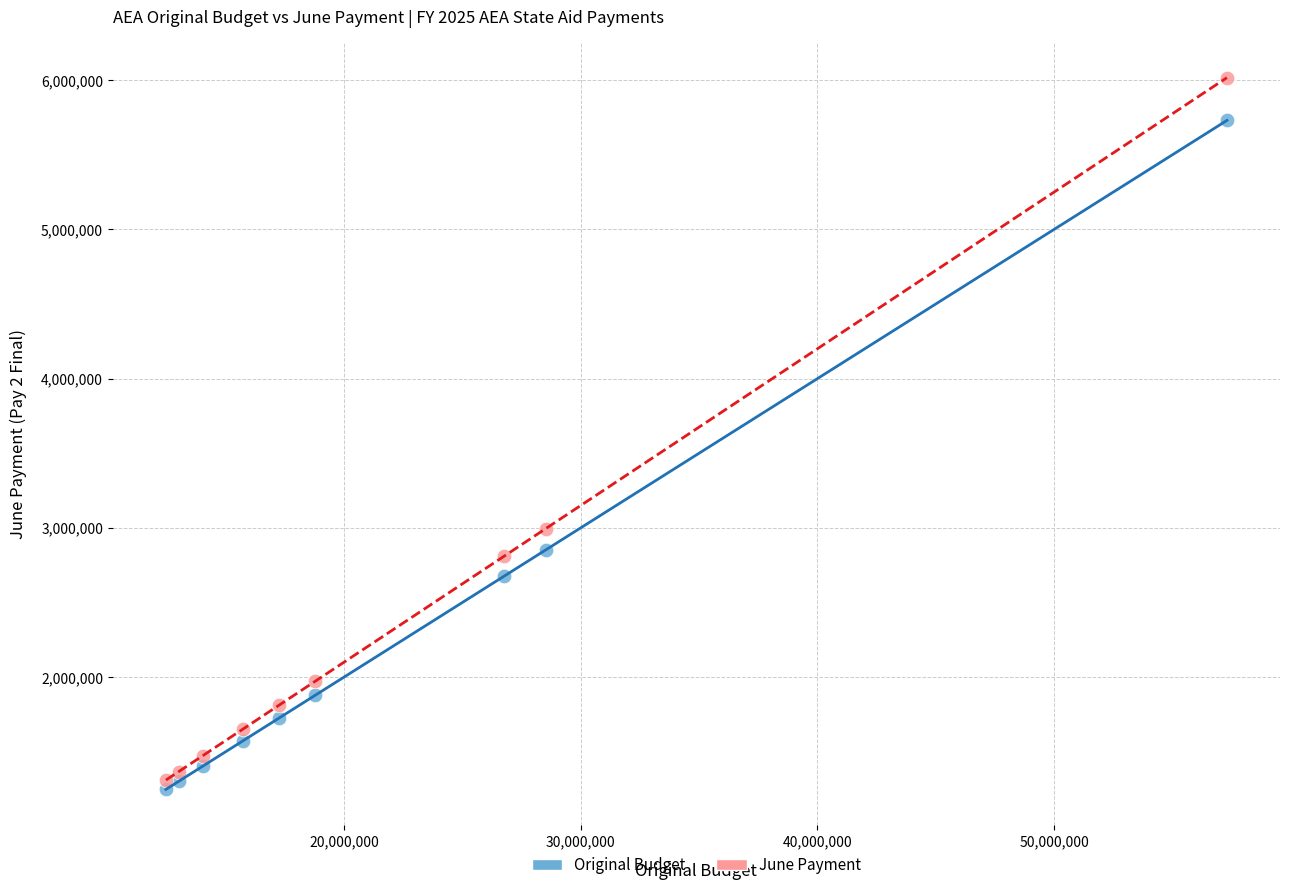

Which series has the widest spread of Y values?

June Payment